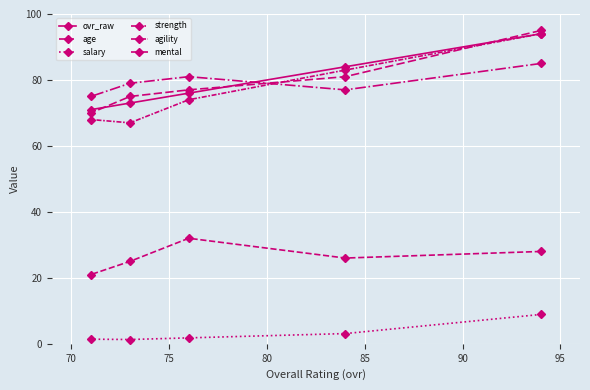

How many lines are shown in the chart?

6